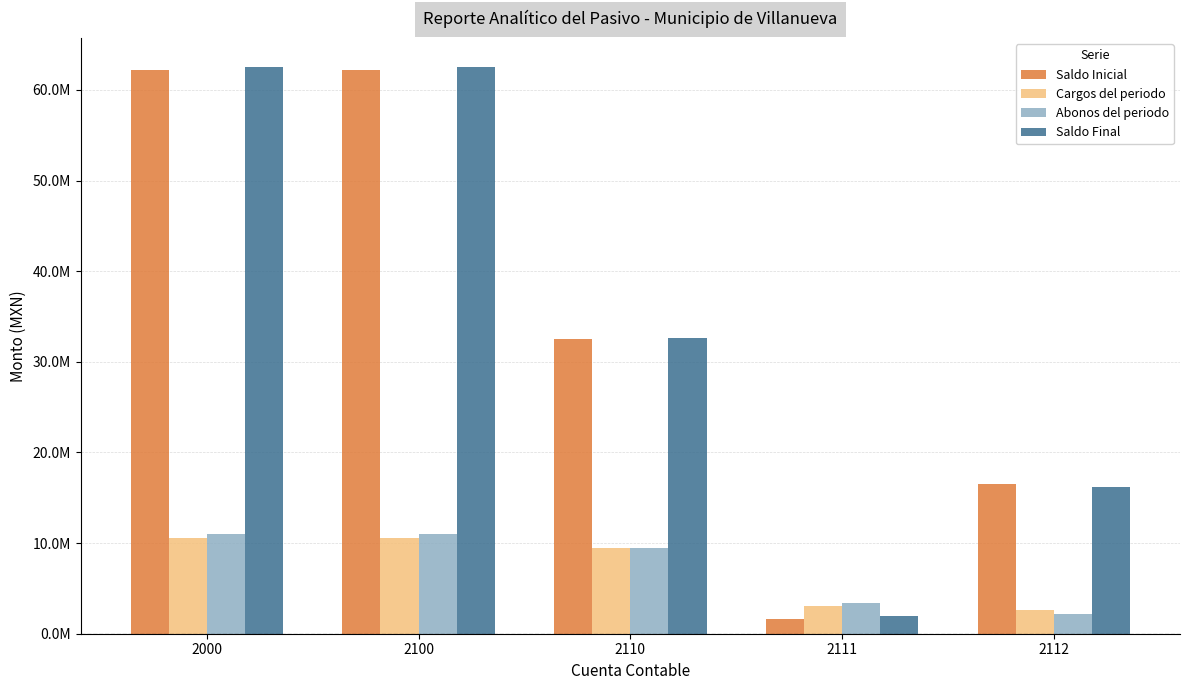

At which label does Cargos del periodo reach its minimum?

2112